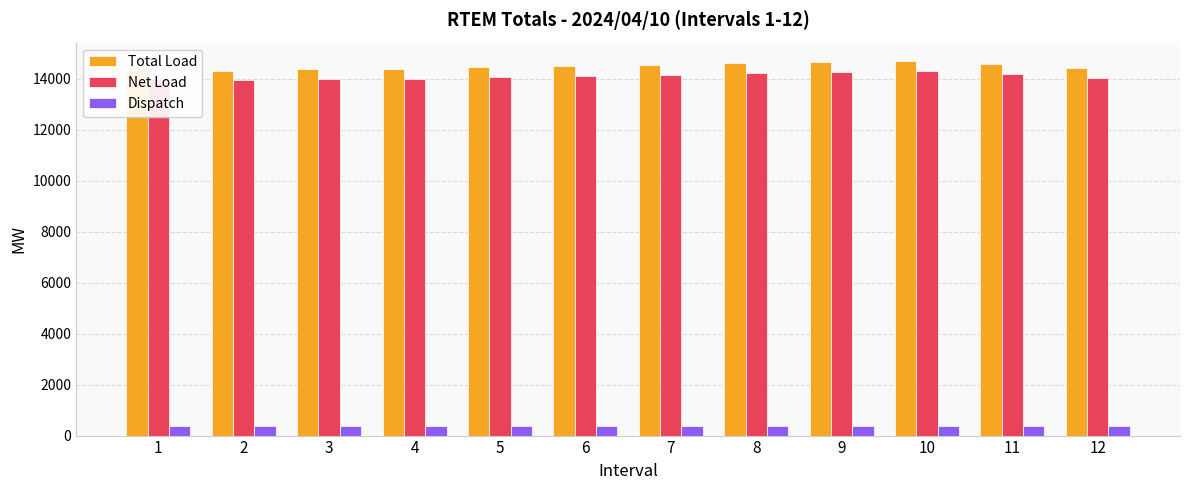

Is it true that Total Load equals 14356.9 at 1?

True